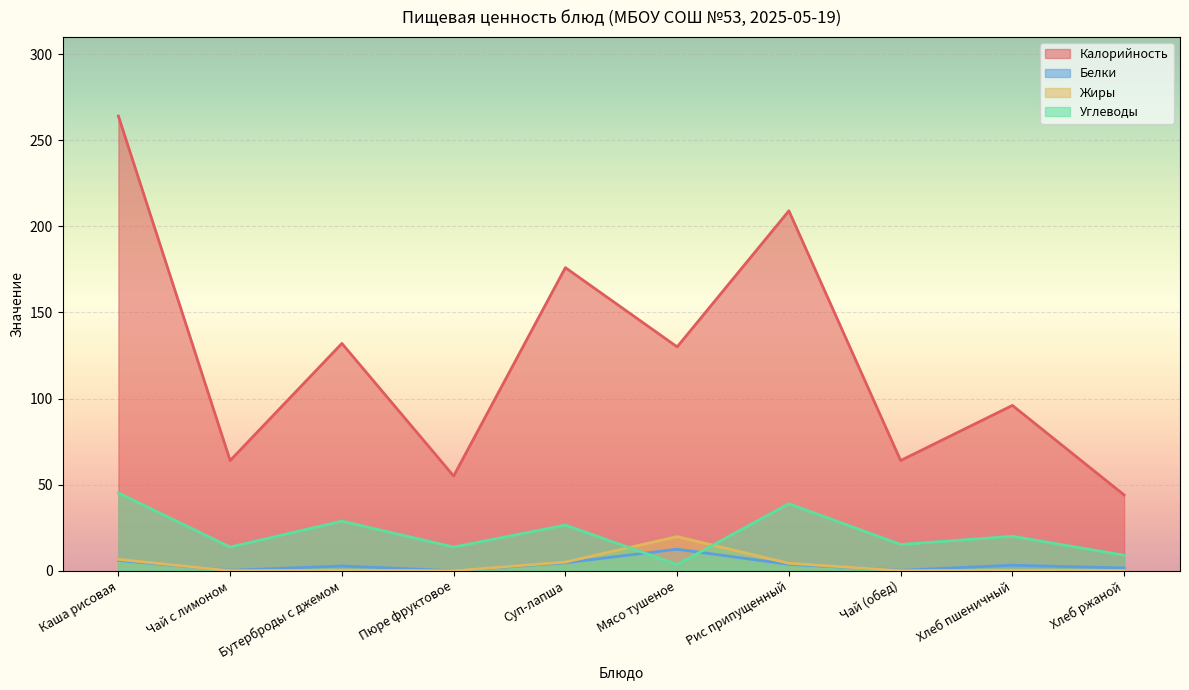

What is the maximum value shown in the chart?

264.0